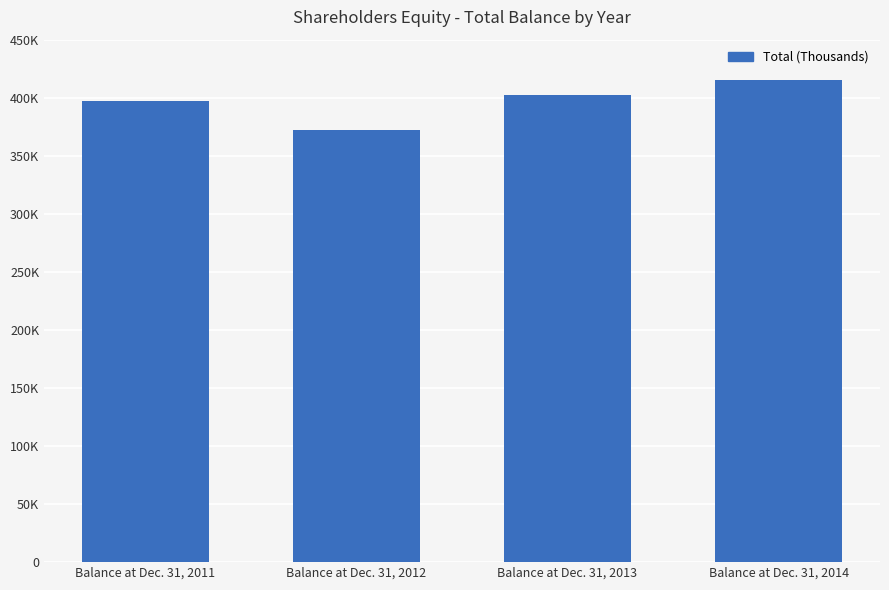

Reading right to left, extract all data points from this chart.

415629	402664	372252	396907